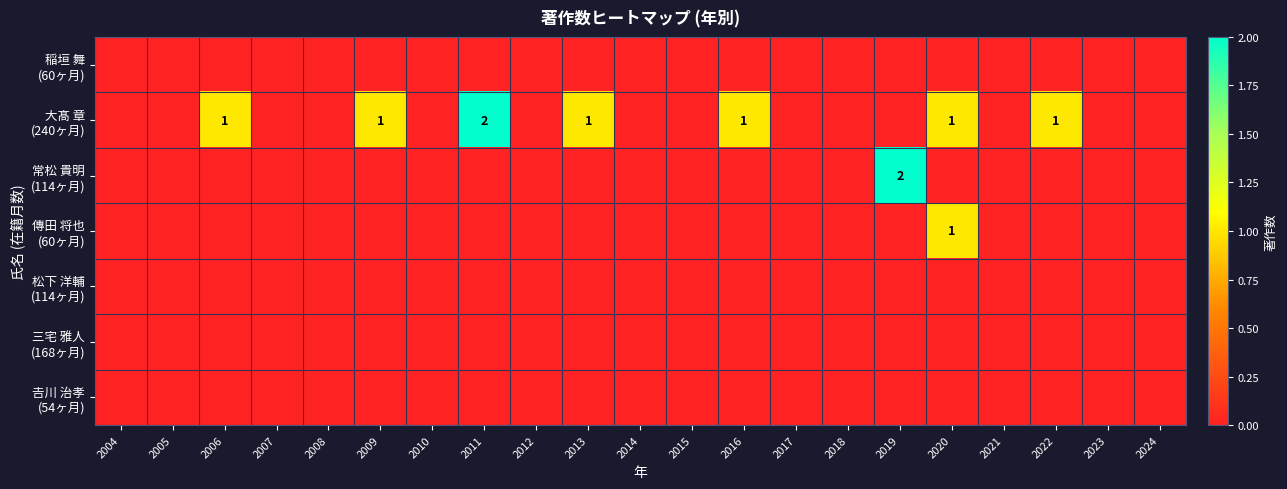

At which category is the sum across all series the highest?

2011